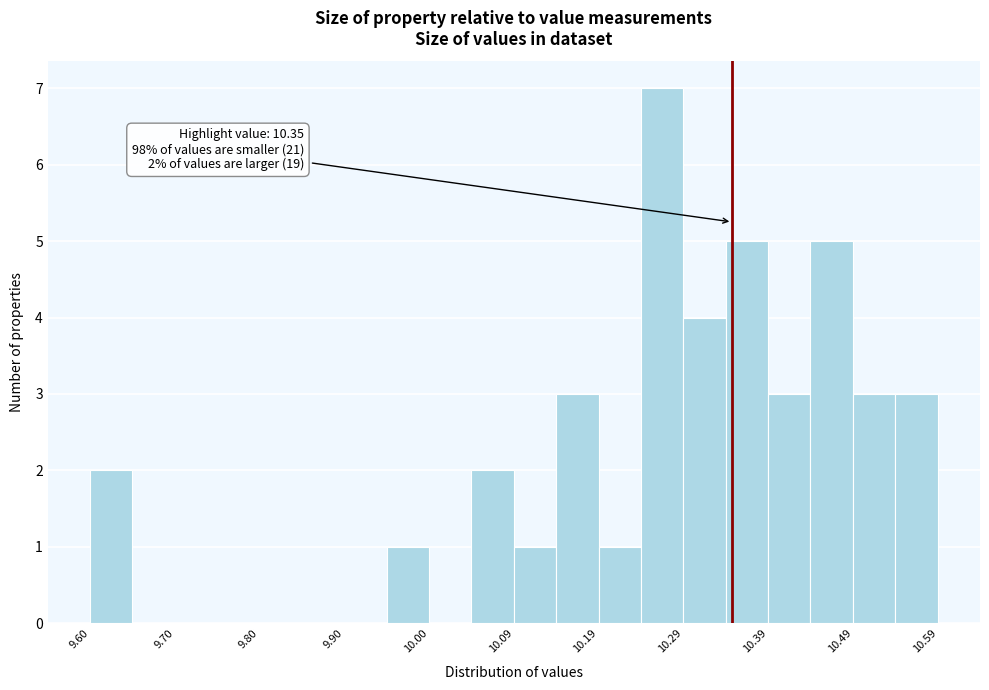

Which range on the x-axis has the tallest bar?

10.24 to 10.29